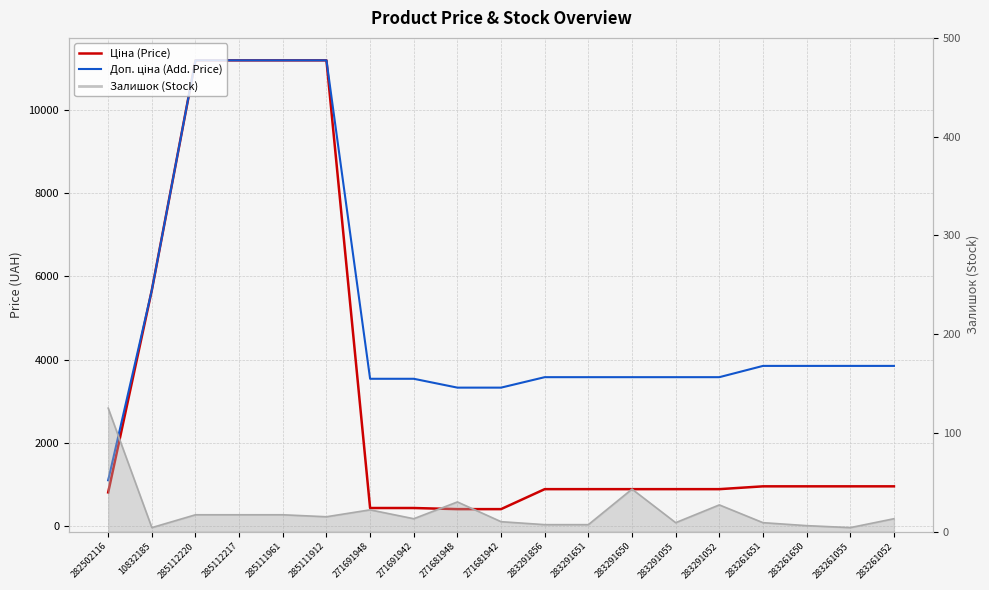

True or false: Доп. ціна (Add. Price) has a value of 6256.7 at 283261650.

False